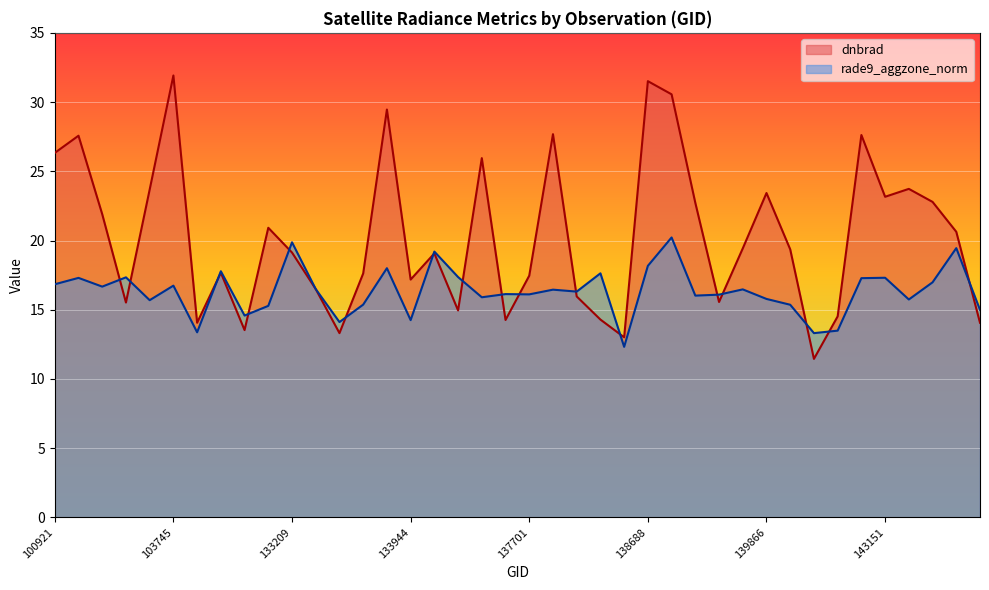

True or false: dnbrad and rade9_aggzone_norm cross at least once.

True